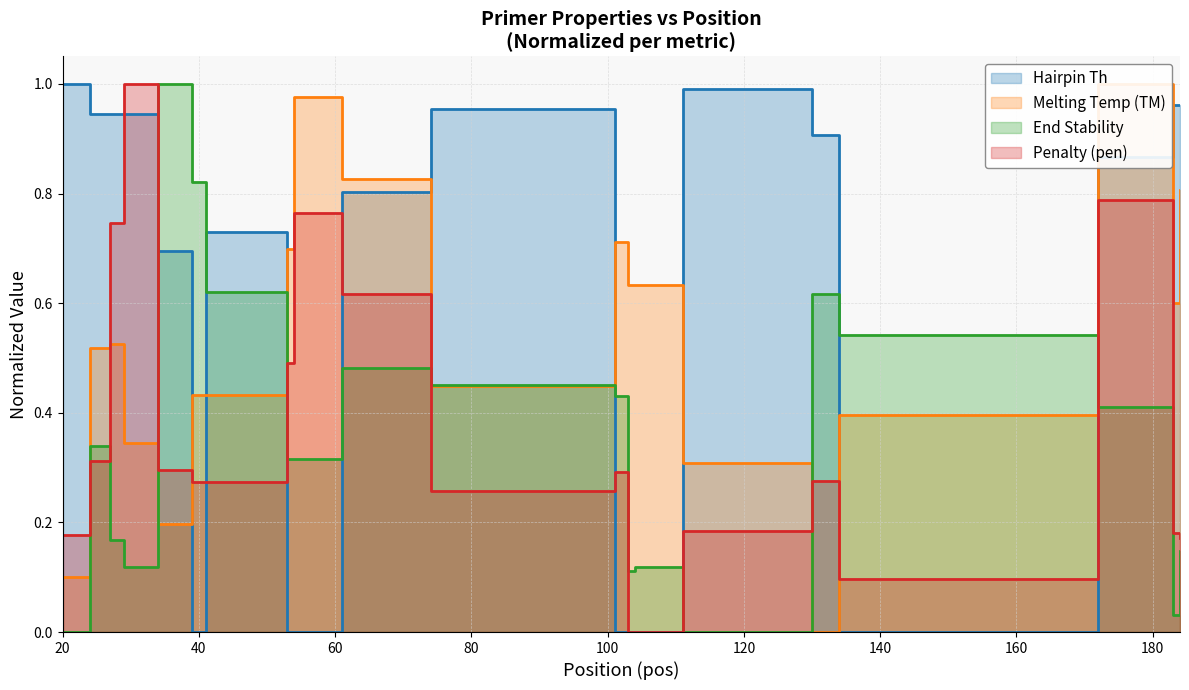

What is the difference between the second highest and minimum values in the PRIMER_LEFT_0_TM series?

1.0